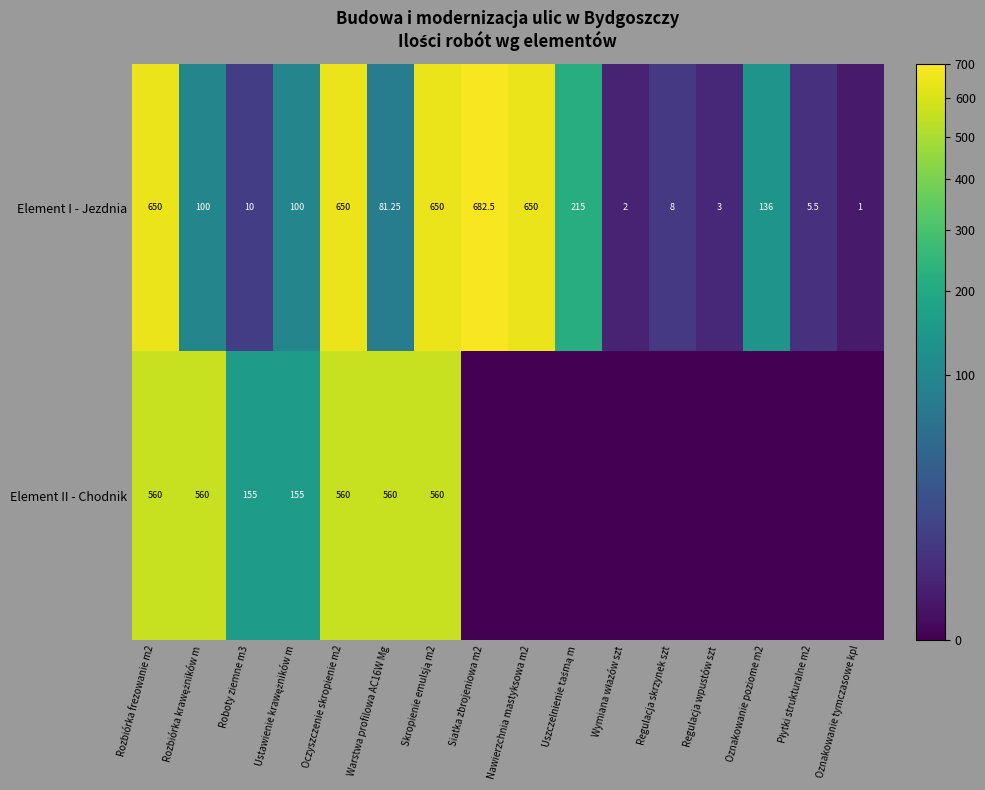

How many distinct data groups are displayed?

2